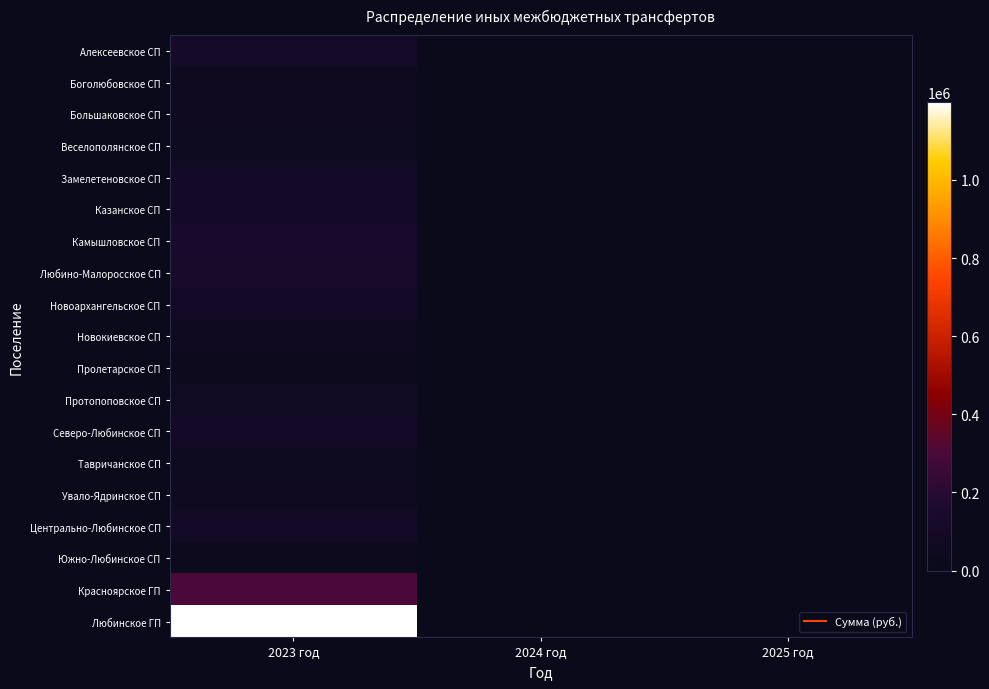

The value of Замелетеновское СП at 2023 год is 90450.0. True or false?

True